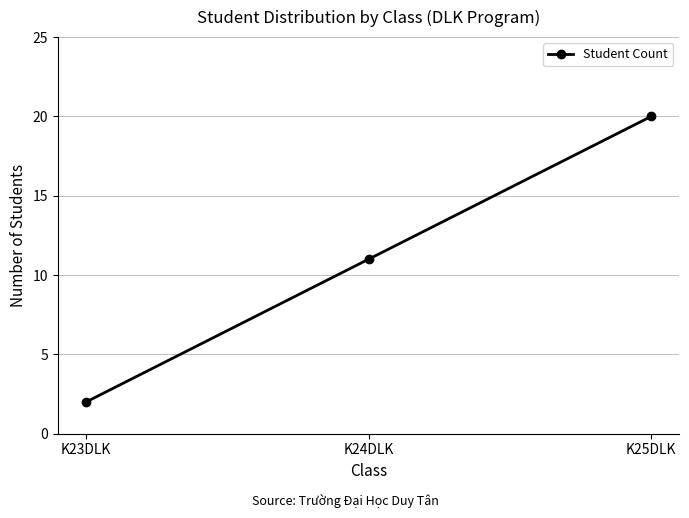

Which has a higher value, K23DLK or K25DLK?

K25DLK